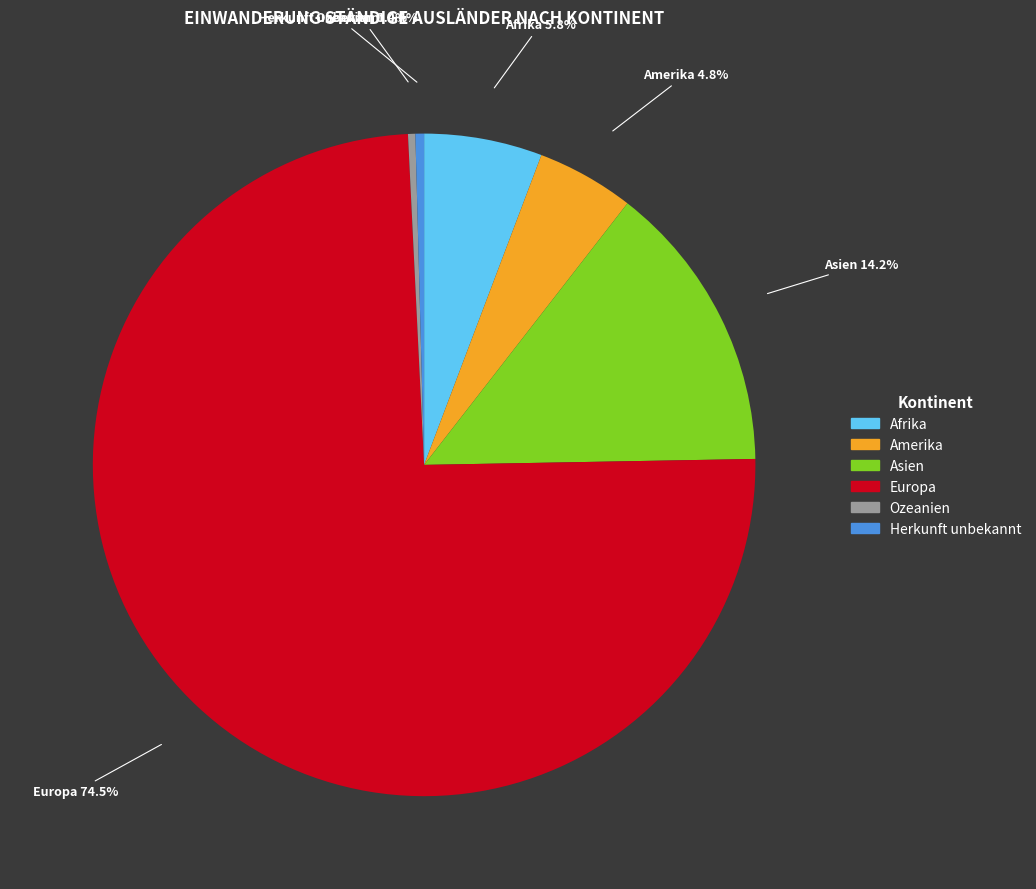

Approximately how many times larger is the value at Afrika compared to Amerika?

1.2